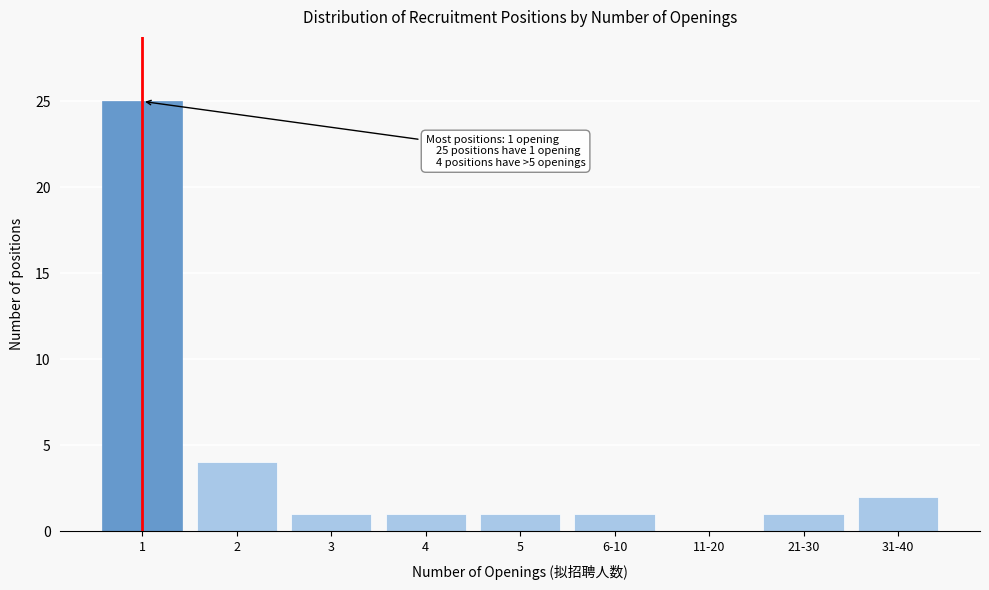

Reading left to right, extract all data points from this chart.

1=25	2=4	3=1	4=1	5=1	6-10=1	11-20=0	21-30=1	31-40=2